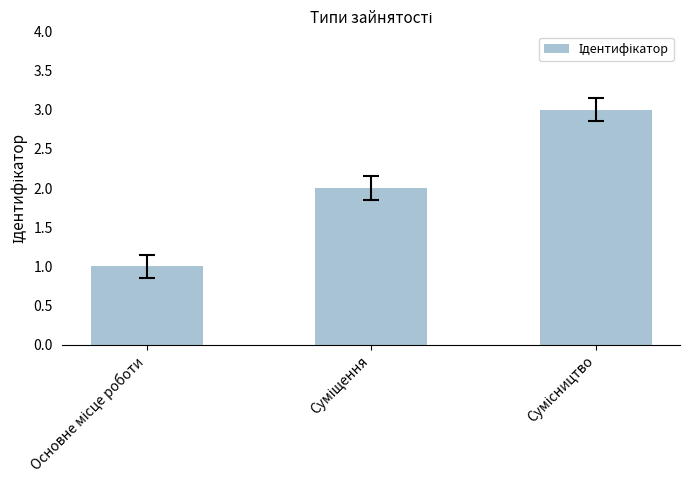

What is the sum of all values?

6